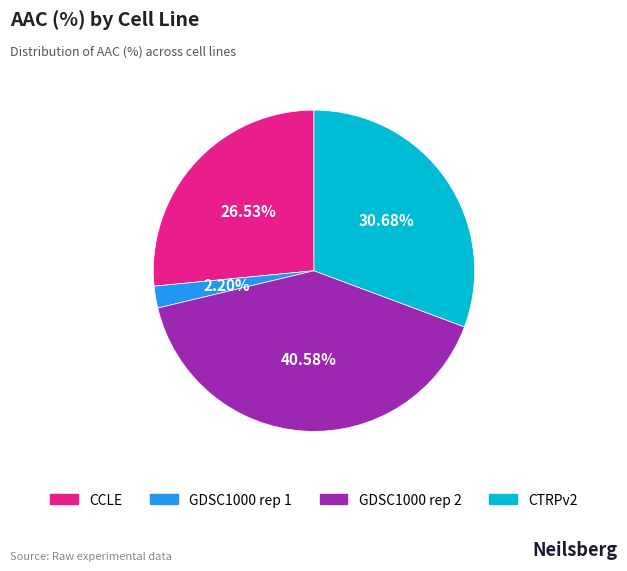

Does GDSC1000 rep 2 account for over 50% of the chart?

No